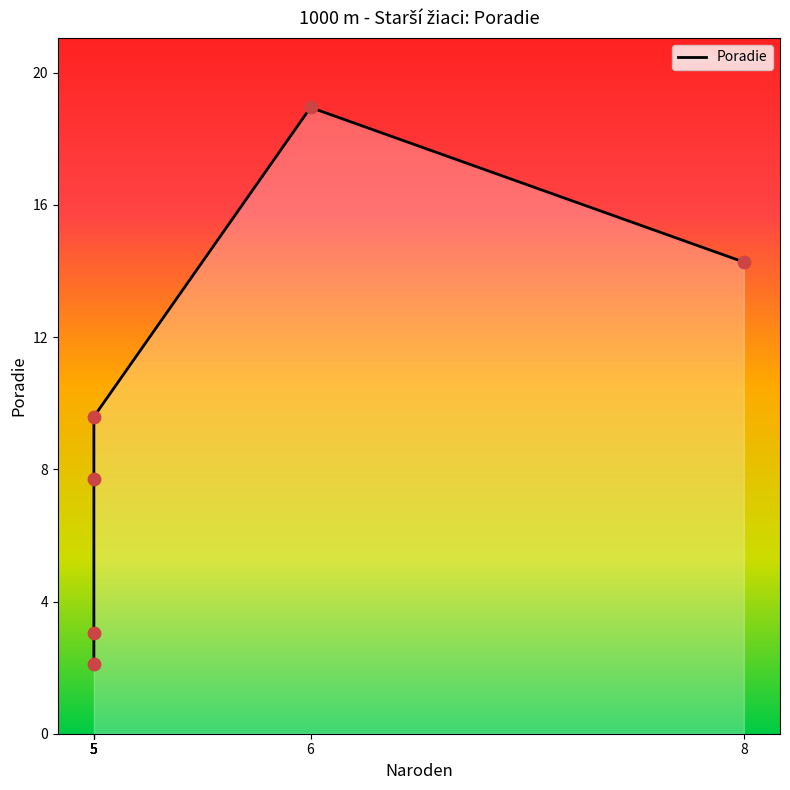

Approximately how many times larger is the value at 6 compared to 5?

2.0